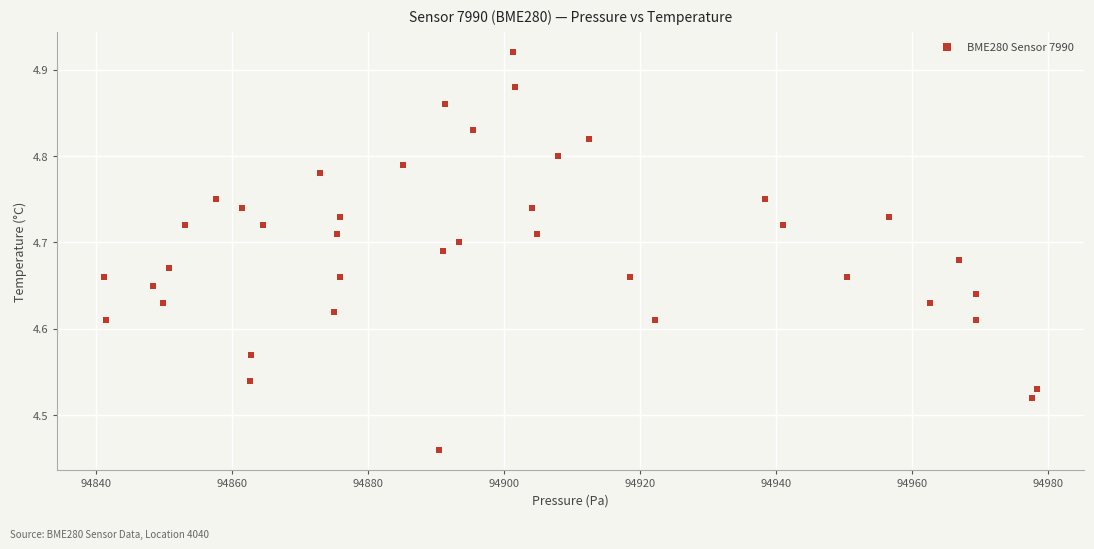

What is the range of X values (max minus min)?

137.3